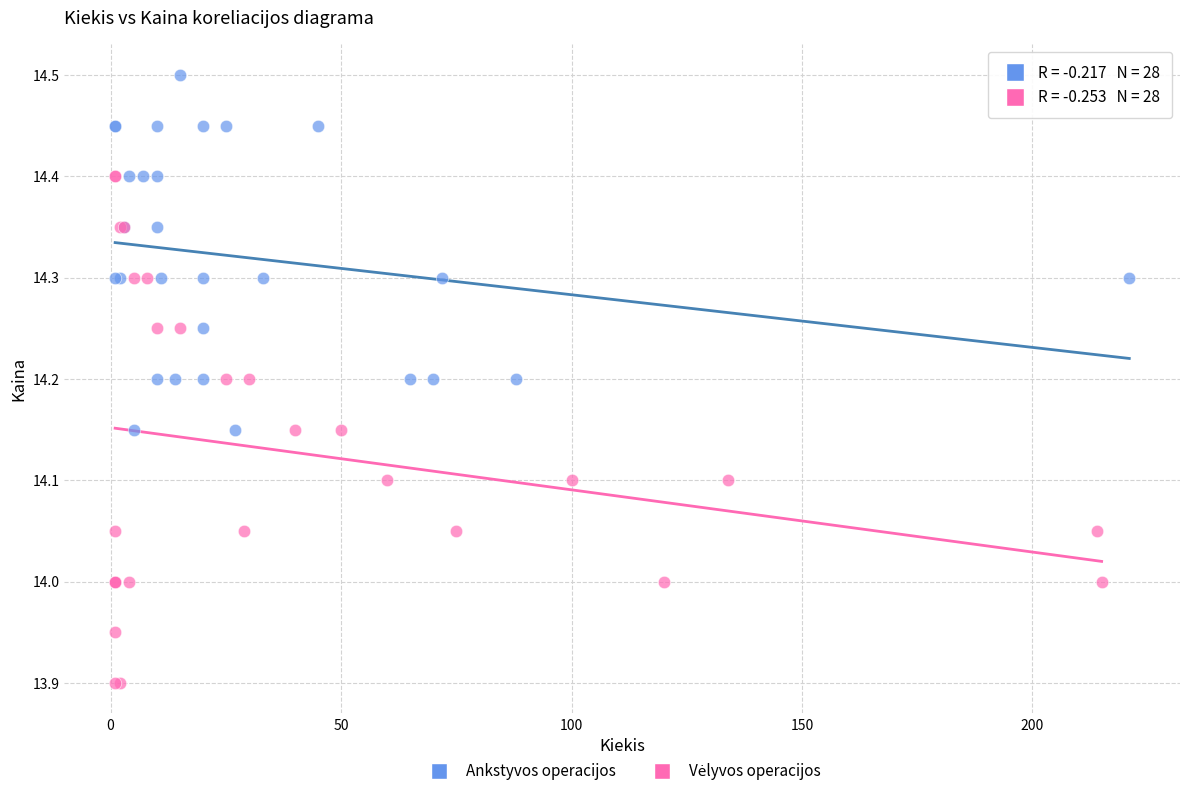

Which series reaches the maximum Y coordinate?

Ankstyvos operacijos